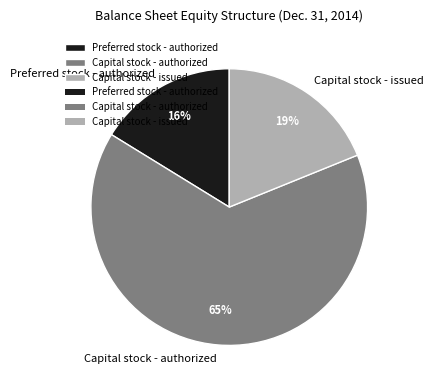

Do Capital stock - authorized and Preferred stock - authorized together represent more than half of the pie?

Yes